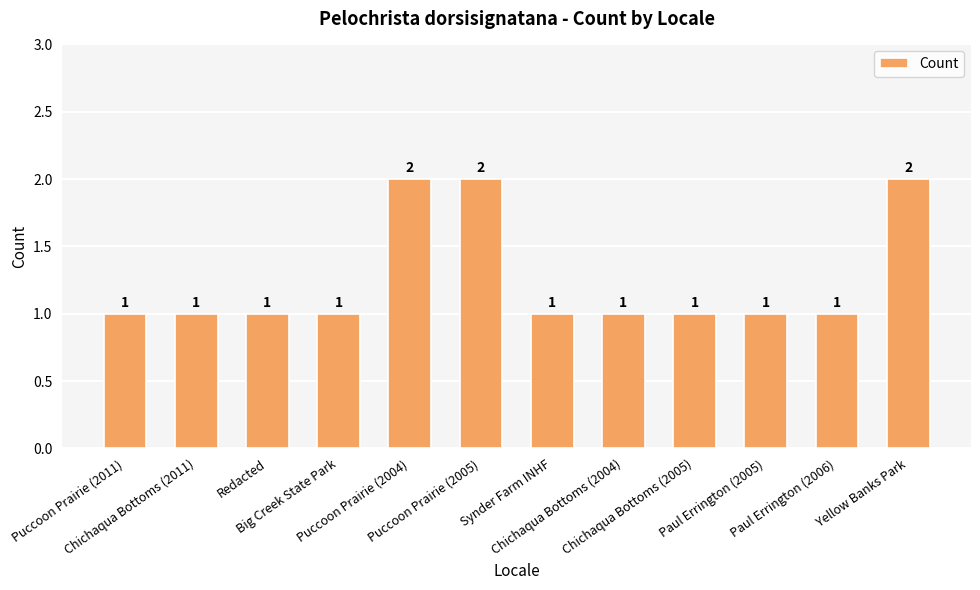

Count the values in the range 1 to 2.

12